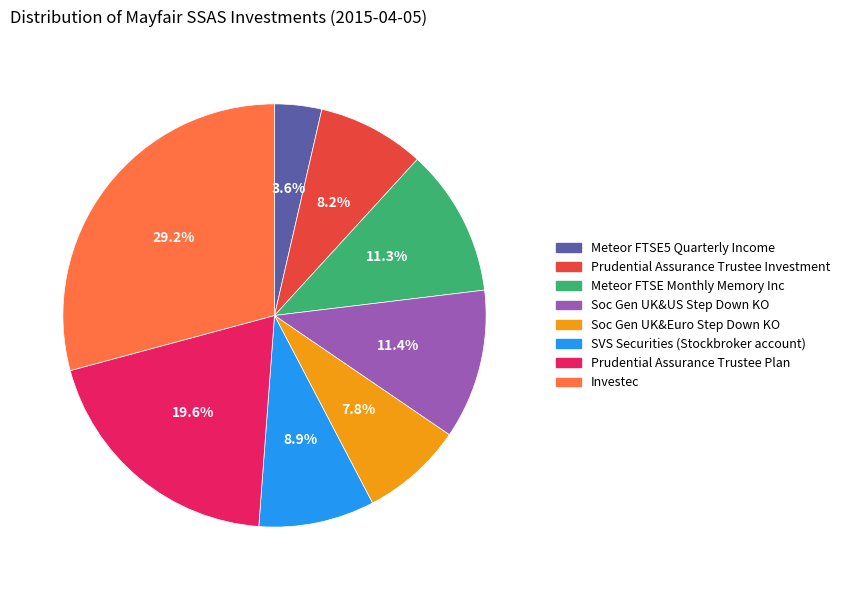

Which category has the smallest portion of the pie?

Meteor FTSE5 Quarterly Income